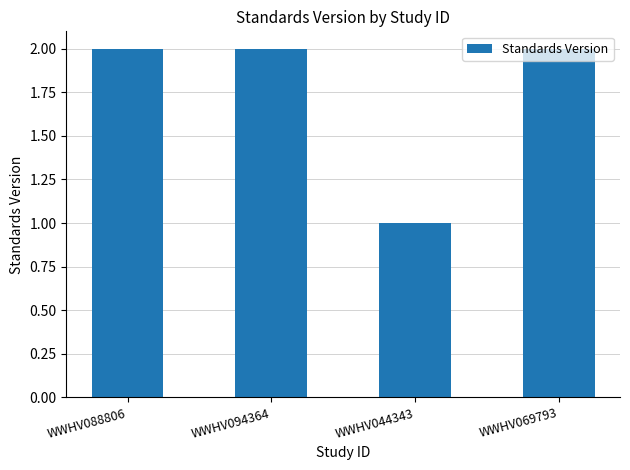

What is the label of the 1st bar from the right?

WWHV069793